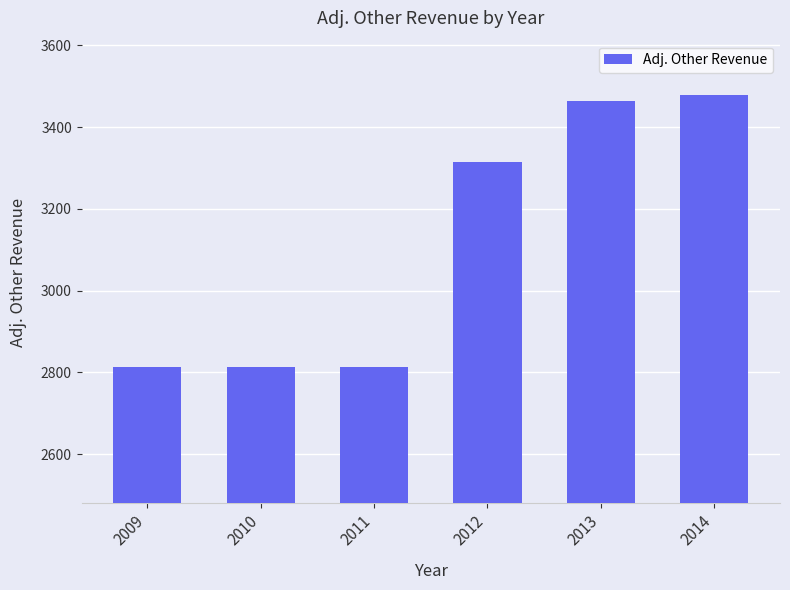

What is the difference between the maximum and minimum values?

665.9